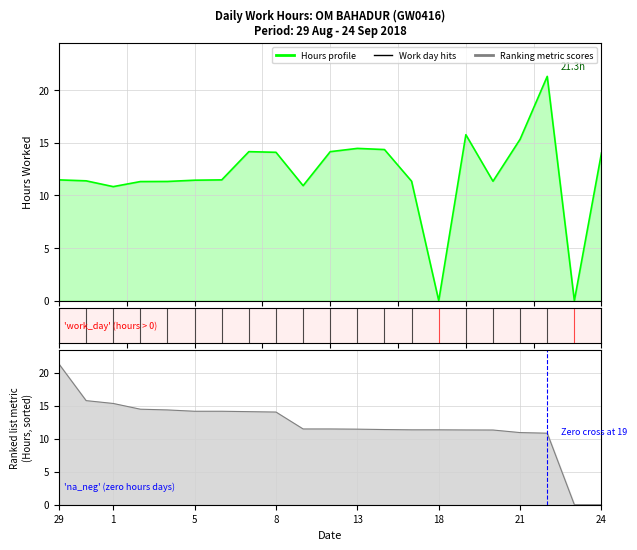

The chart shows a value of 7.2 at 10. True or false?

False